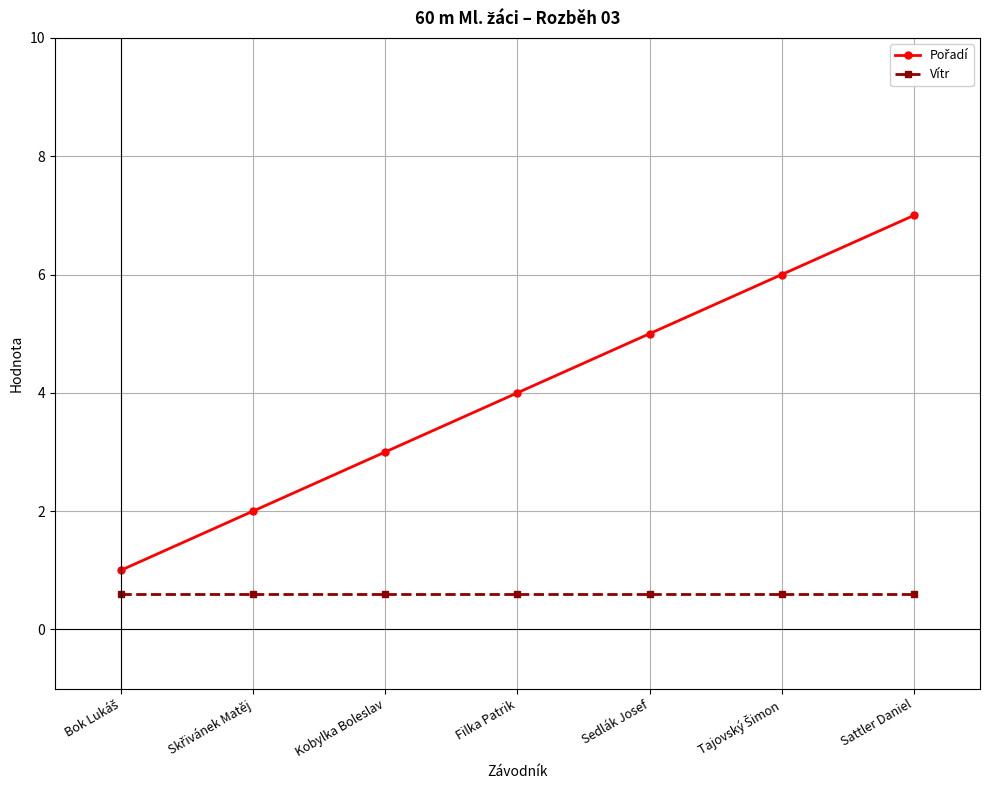

Which label corresponds to the largest value in the chart?

Sattler Daniel